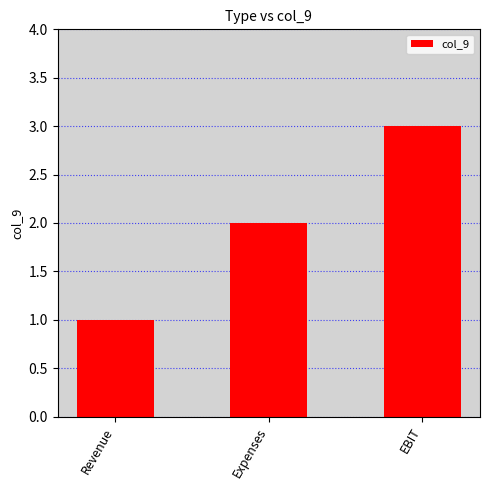

How many data points does each series have?

3